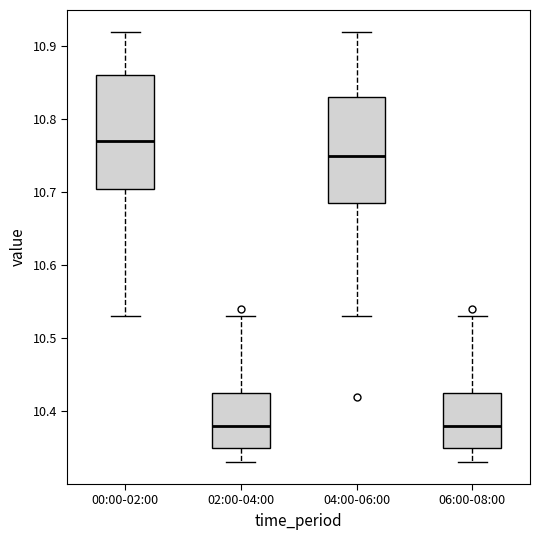

Reading left to right, read every box against the y-axis: the position of its median line, the range the box covers, and the ends of its whiskers. The values are not printed on the chart, so give them approximately, as read against the axis.

00:00-02:00: median 10.77, box 10.71 to 10.86, whiskers 10.53 to 10.92
02:00-04:00: median 10.38, box 10.35 to 10.43, whiskers 10.33 to 10.53
04:00-06:00: median 10.75, box 10.69 to 10.83, whiskers 10.53 to 10.92
06:00-08:00: median 10.38, box 10.35 to 10.43, whiskers 10.33 to 10.53